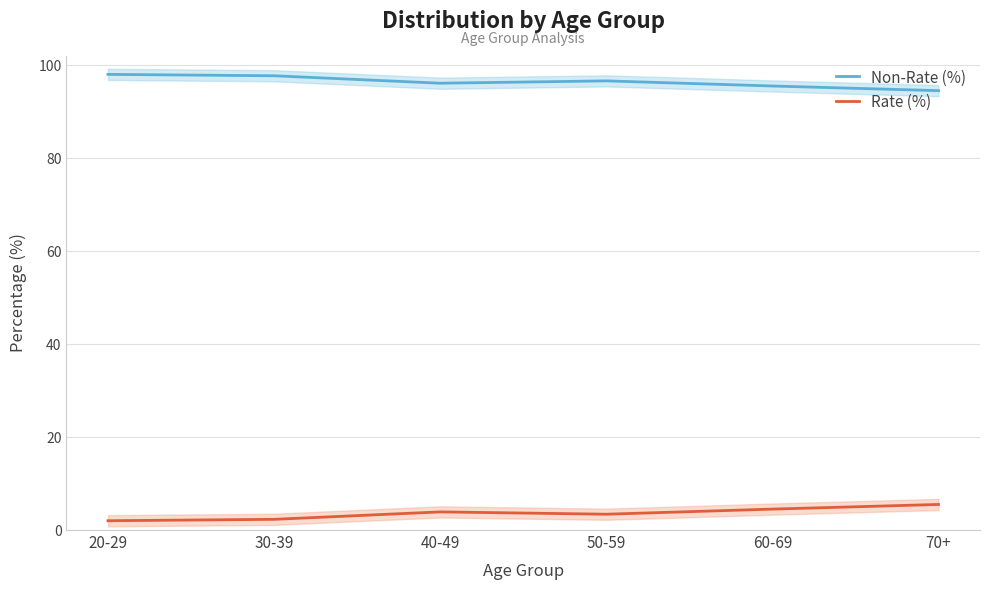

True or false: Non-Rate (%) and Rate (%) cross at least once.

False